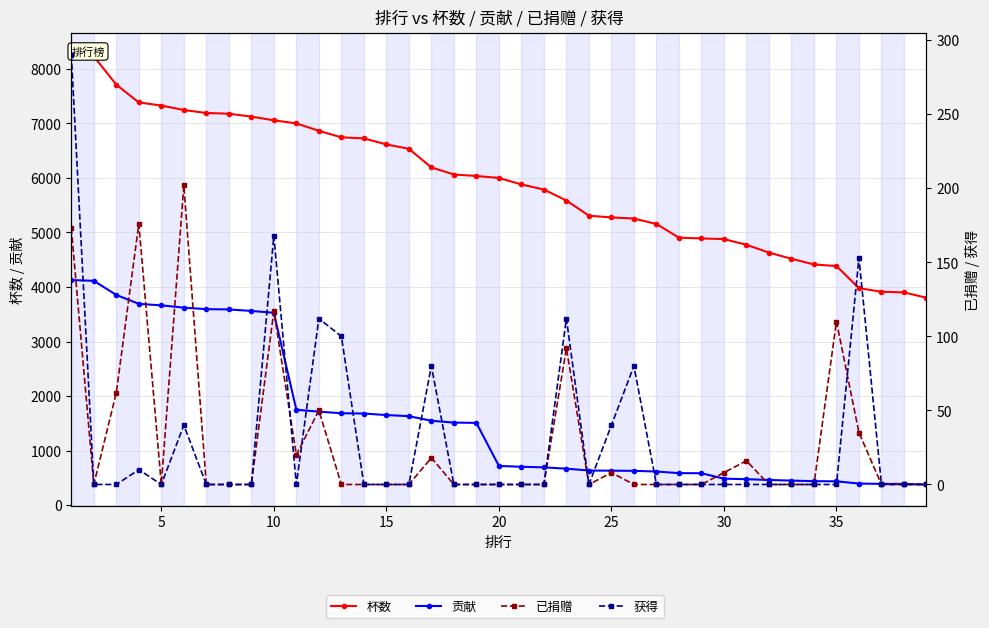

Which label corresponds to the smallest value in the chart?

5